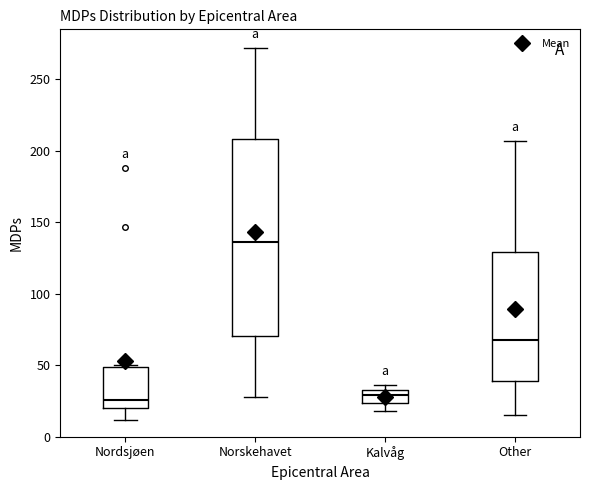

Which box is the tallest, from its lower edge to its upper edge?

Norskehavet